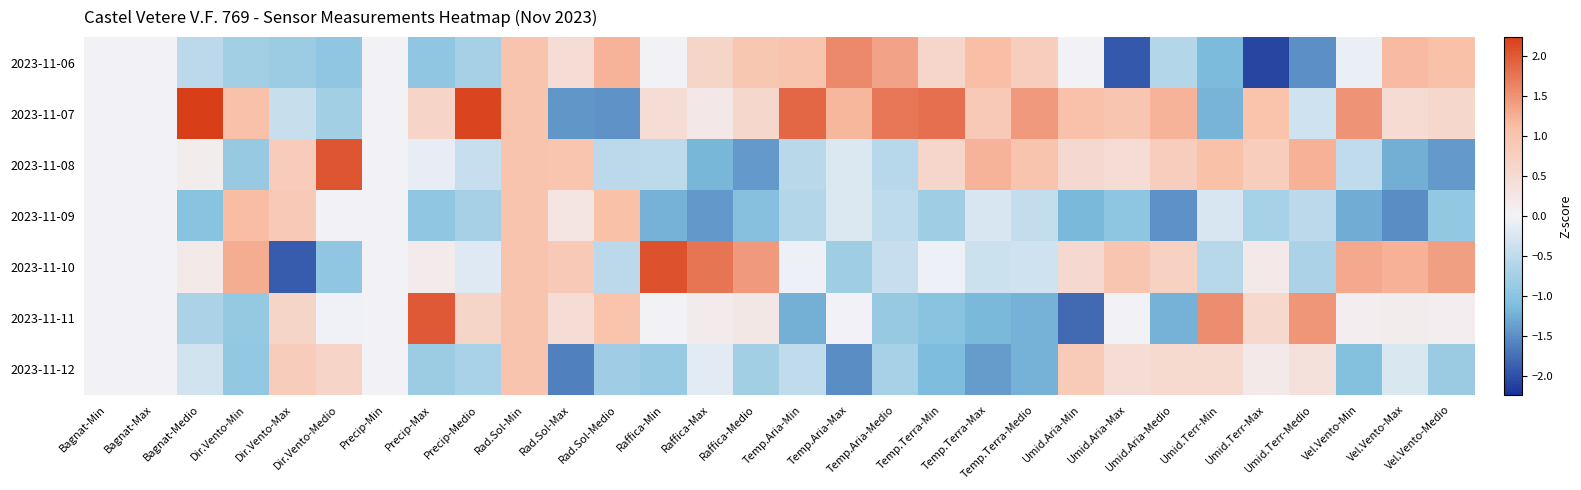

List the series in order of their peak value, lowest first.

2023-11-12, 2023-11-09, 2023-11-06, 2023-11-11, 2023-11-08, 2023-11-10, 2023-11-07